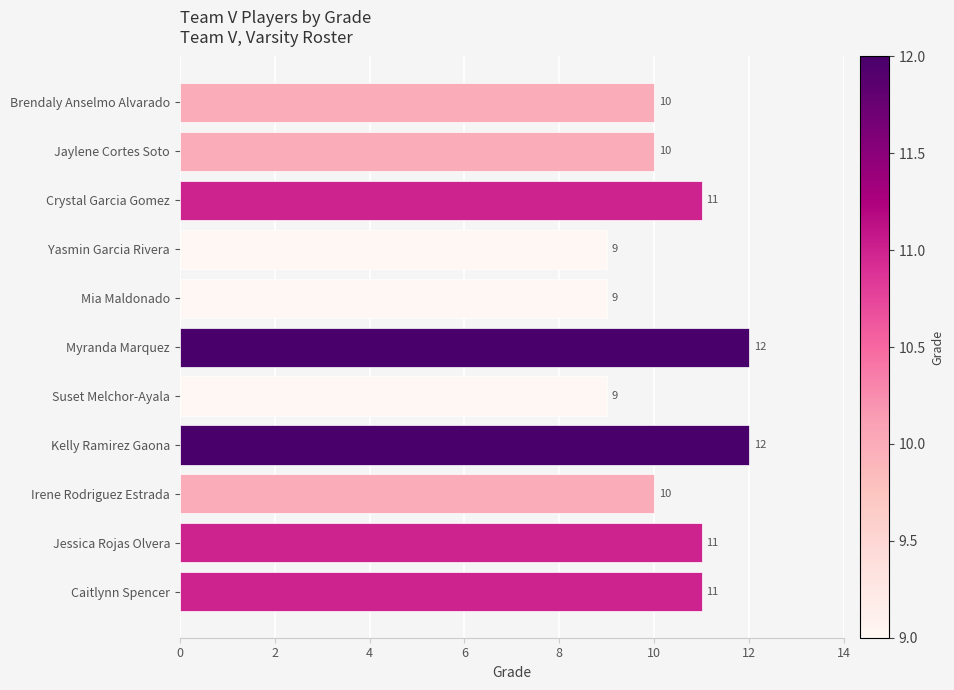

Between Brendaly Anselmo Alvarado and Suset Melchor-Ayala, which is larger?

Brendaly Anselmo Alvarado